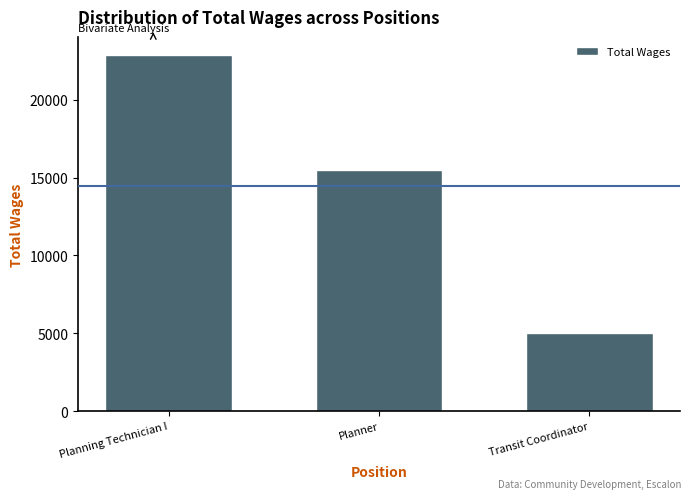

How many values are below 15488?

1